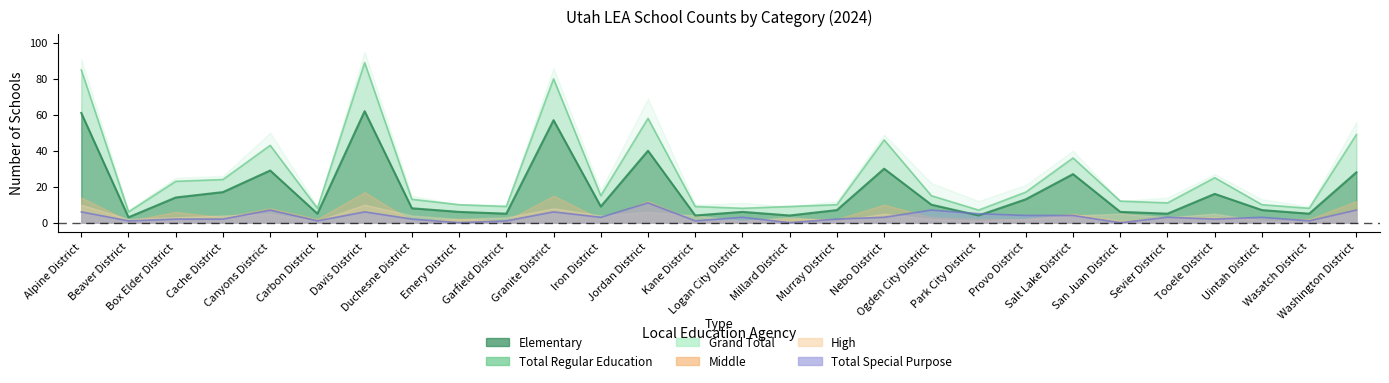

Is it true that Total Special Purpose equals 3 at Alpine District?

False